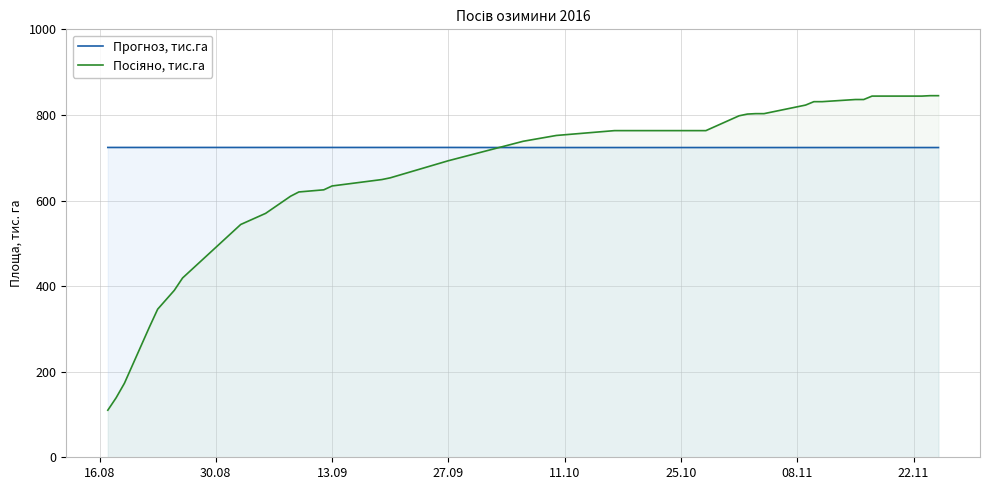

True or false: Прогноз, тис.га and Посіяно, тис.га cross at least once.

True